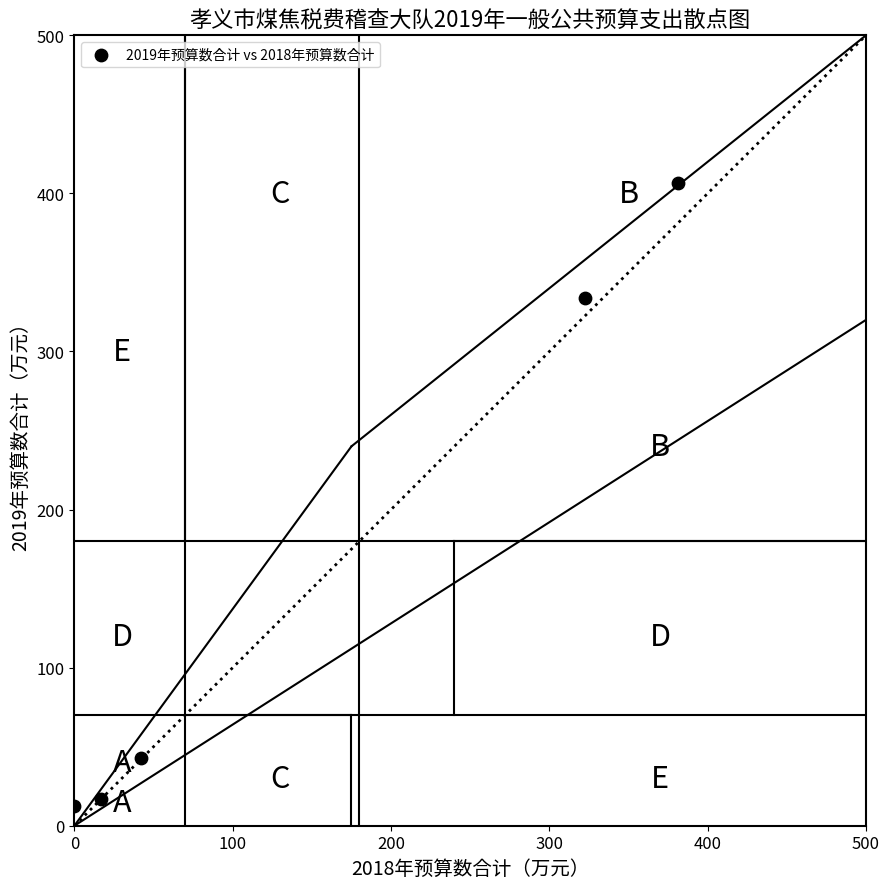

What Y value in the scatter plot is closest to 209?

334.0